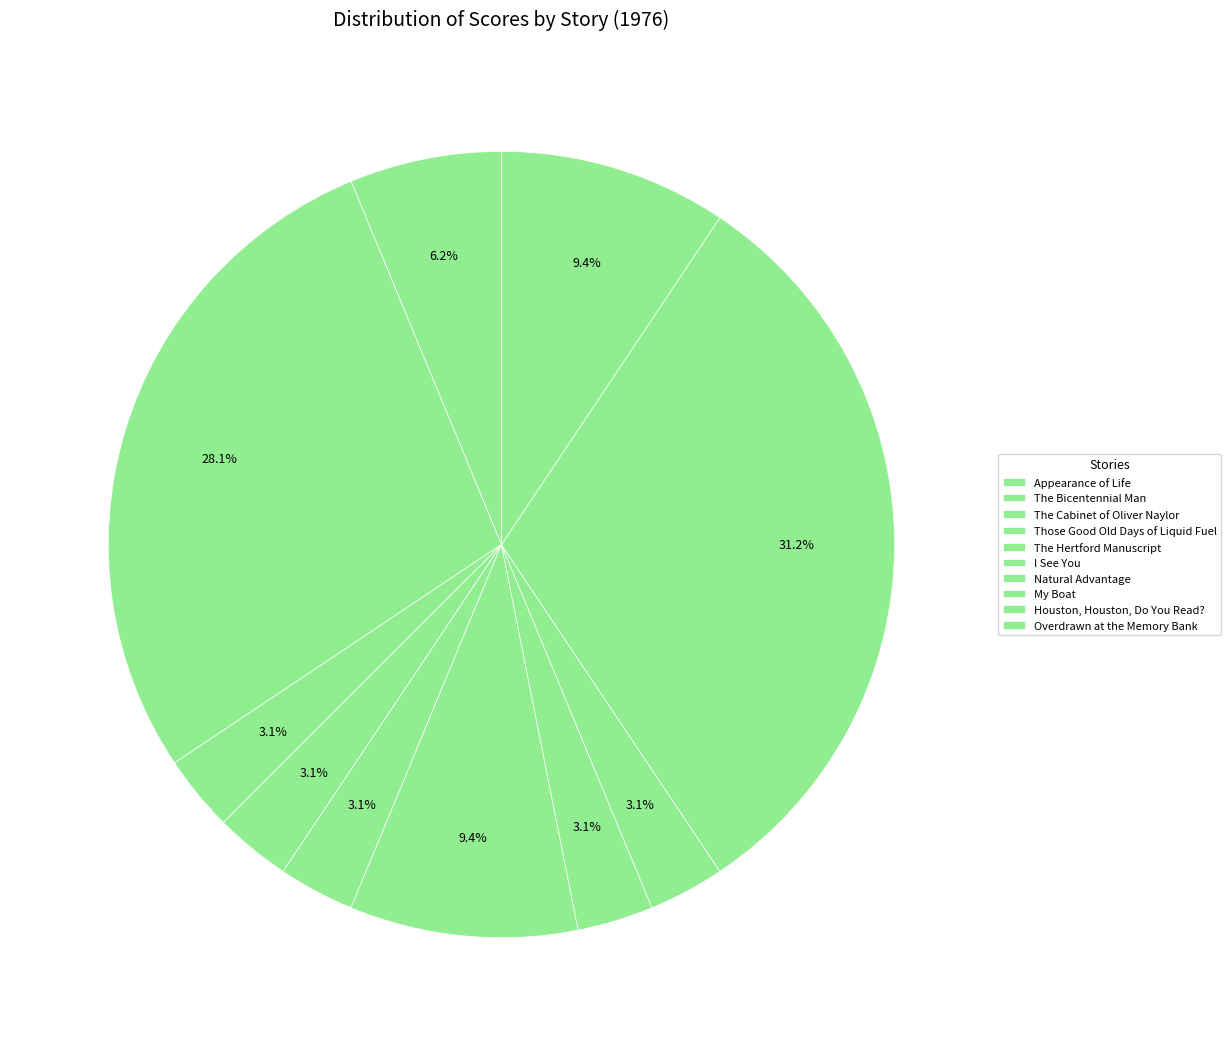

What is the largest slice in the pie chart?

Houston, Houston, Do You Read?